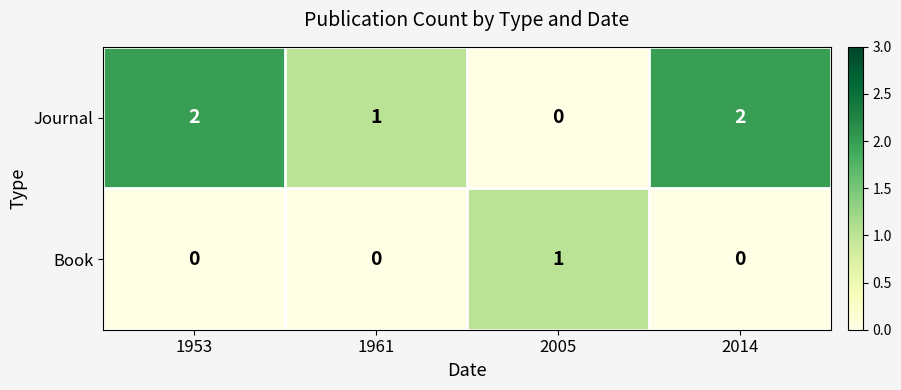

Is it true that Journal equals 0 at 2005?

True